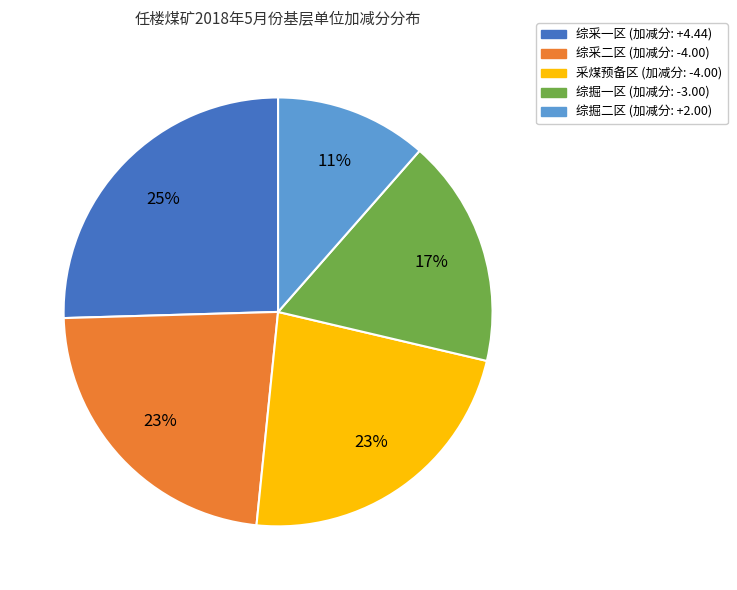

How many slices are in this pie chart?

5